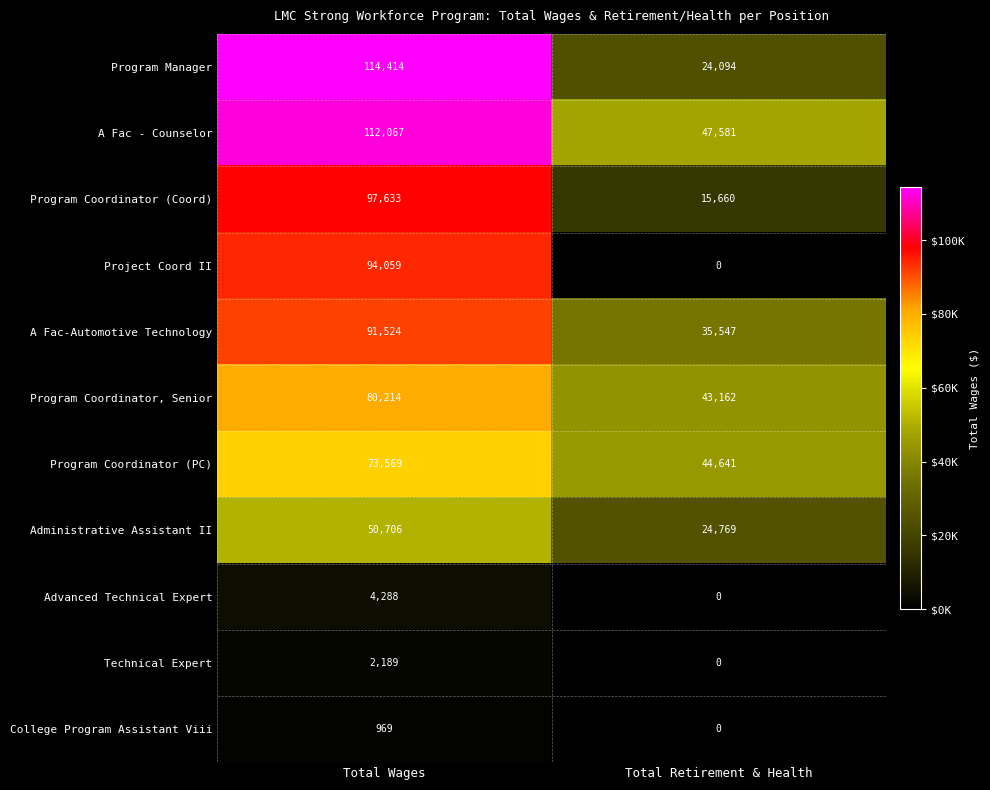

Which series has the largest total across all categories?

A Fac - Counselor